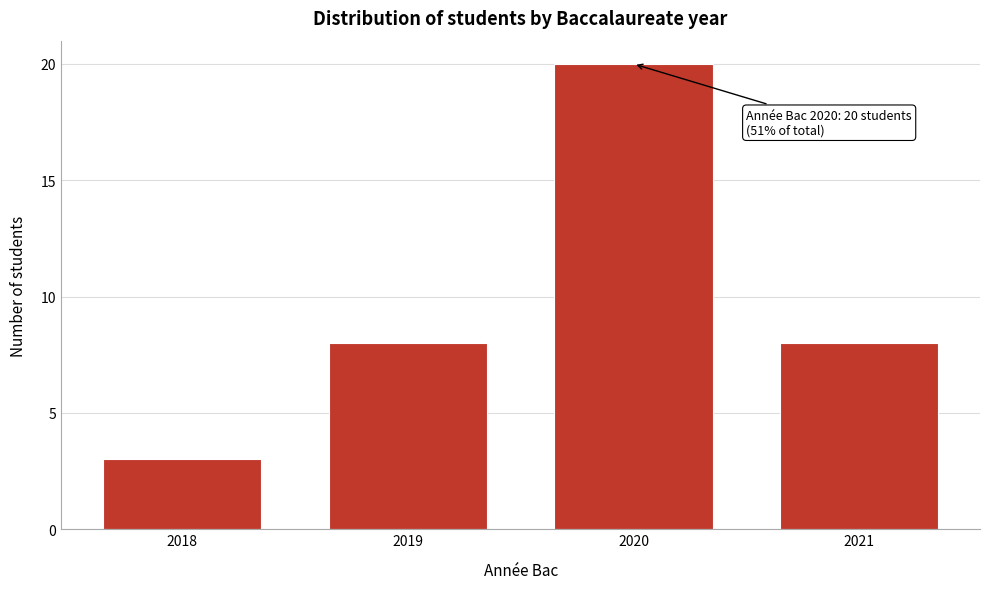

Reading right to left, what are all the values shown in this chart?

8	20	8	3